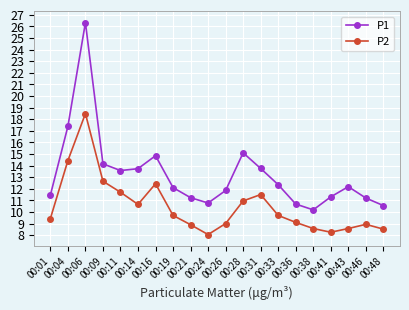

The value of P2 at 00:19 is 9.7. True or false?

True